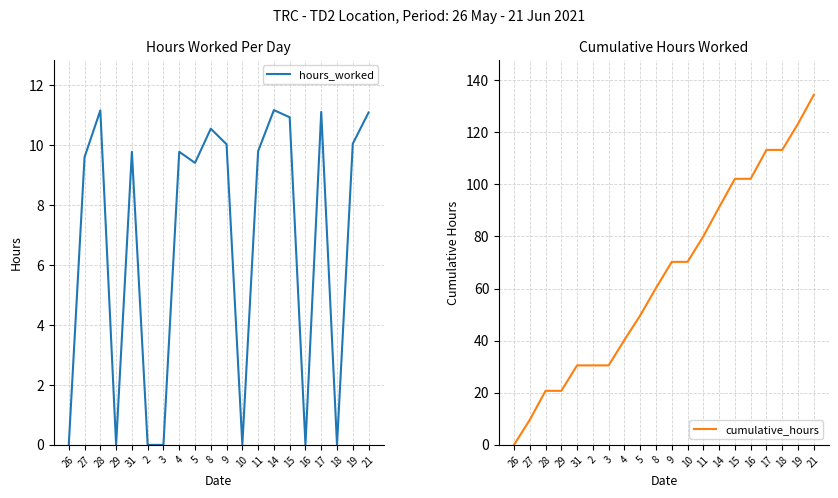

At which label does hours_worked first exceed 9?

27